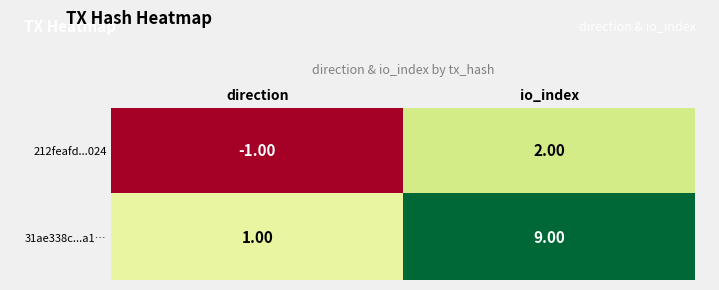

At how many categories does at least one series exceed 3?

1